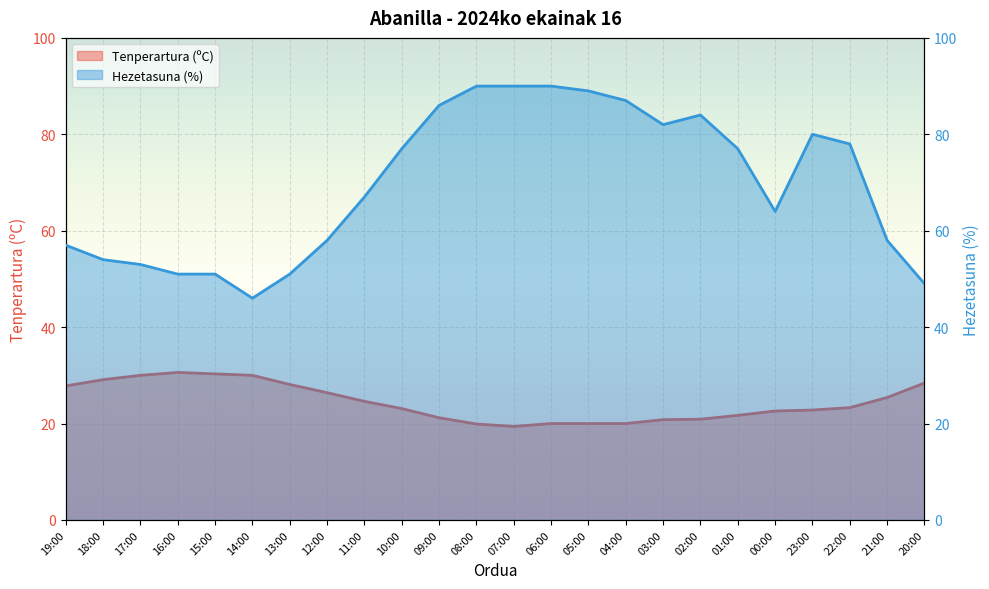

At how many categories does at least one series exceed 87?

4